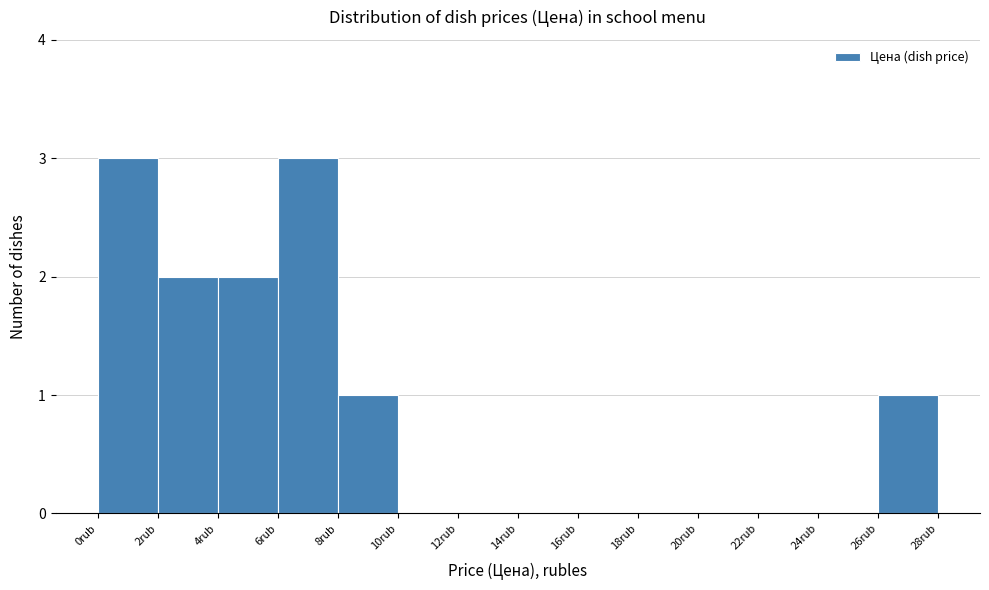

Reading left to right, list every bar in this chart as the range it spans on the x-axis followed by its height. The values are not printed on the chart, so give them approximately, as read against the axis.

0 to 2: 3
2 to 4: 2
4 to 6: 2
6 to 8: 3
8 to 10: 1
10 to 12: 0
12 to 14: 0
14 to 16: 0
16 to 18: 0
18 to 20: 0
20 to 22: 0
22 to 24: 0
24 to 26: 0
26 to 28: 1